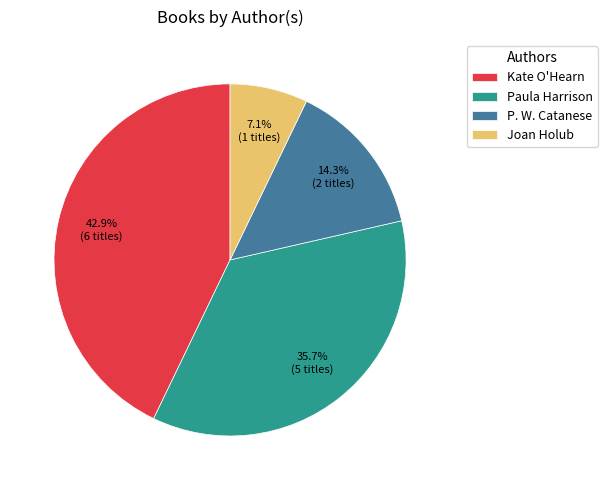

To the nearest percent, what is the average slice percentage?

25%